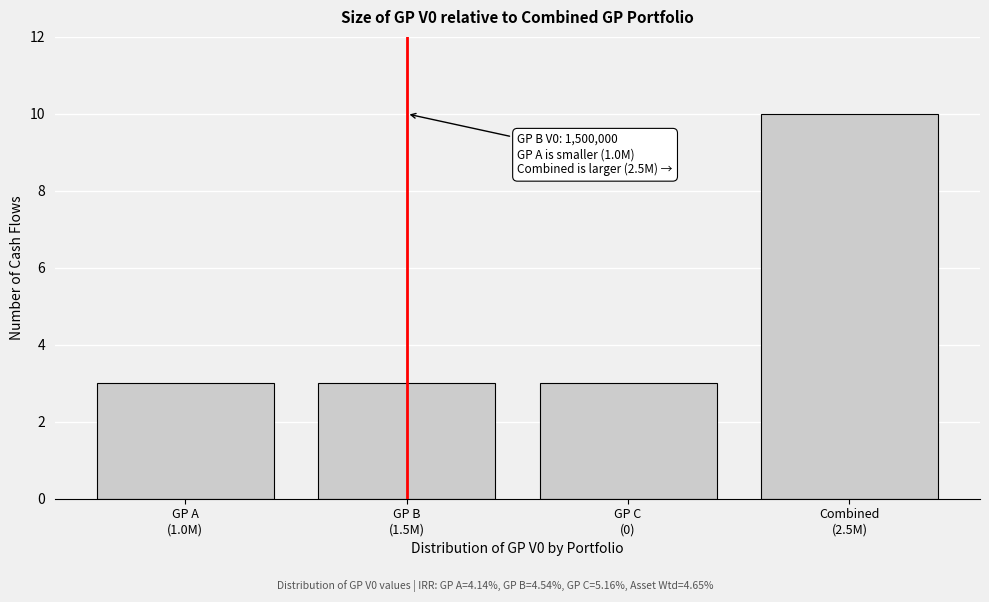

Reading left to right, list all the values displayed in this chart.

3	3	3	10